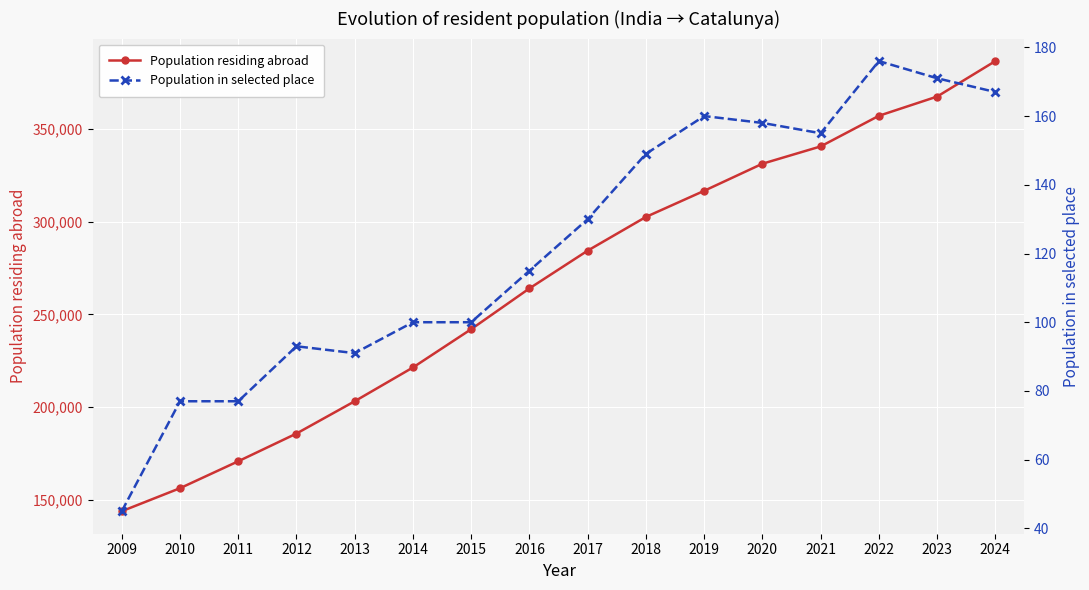

What is the value of the Population residing abroad point at the 10th from the left?

302525